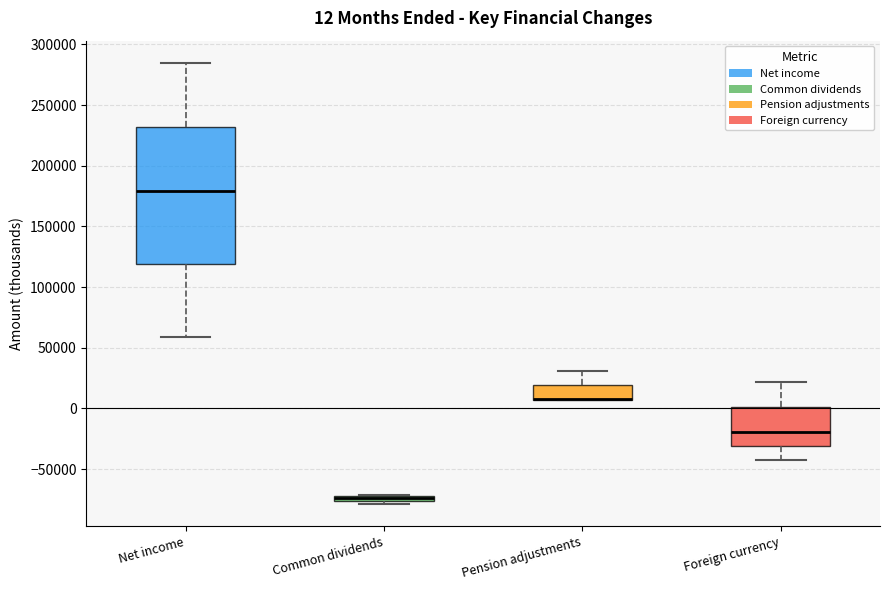

Comparing the boxes themselves (not the whiskers), which one is the tallest?

Net income